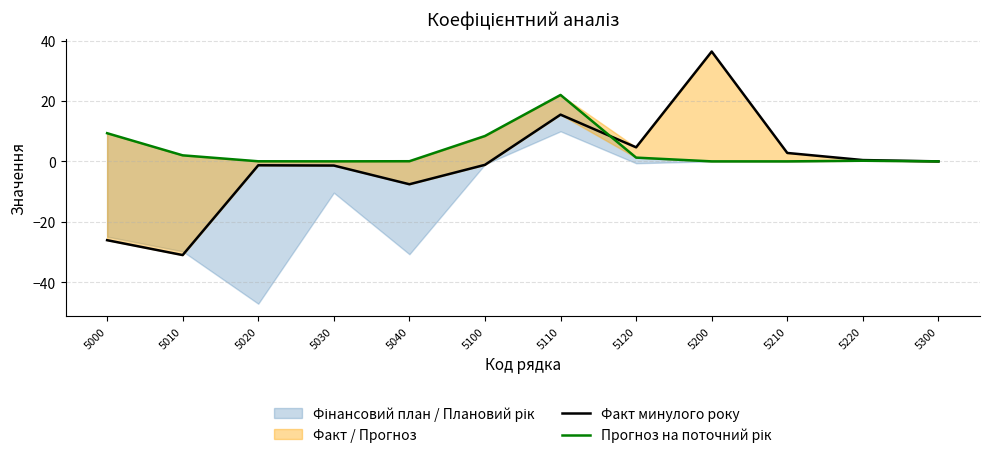

Where is the first local minimum for Прогноз на поточний рік?

5030